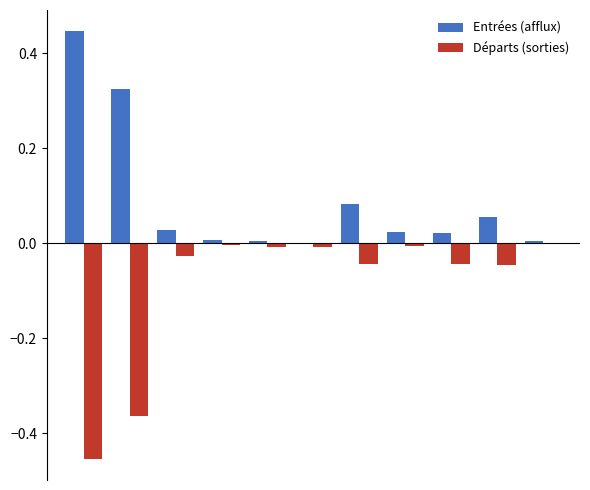

How many values in the Entrées (afflux) series exceed 0?

10